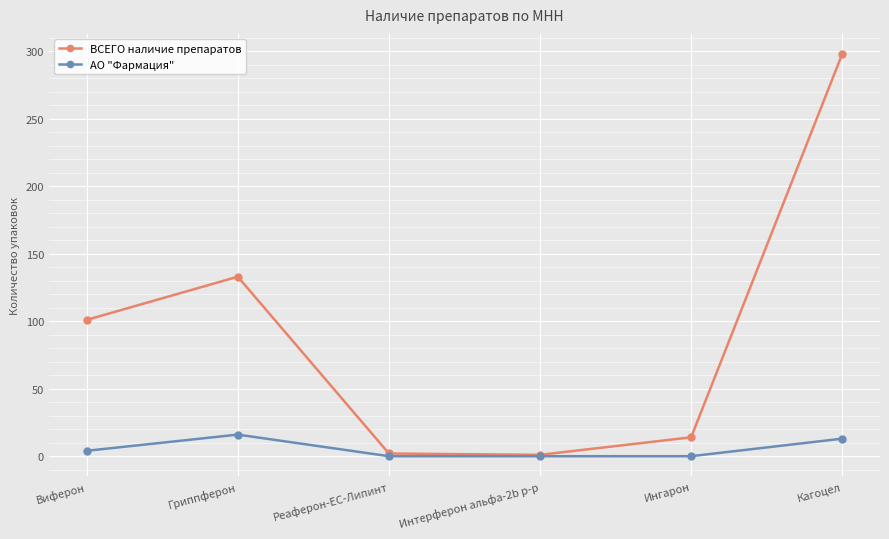

Which category has the highest value in the ВСЕГО наличие препаратов series?

Кагоцел